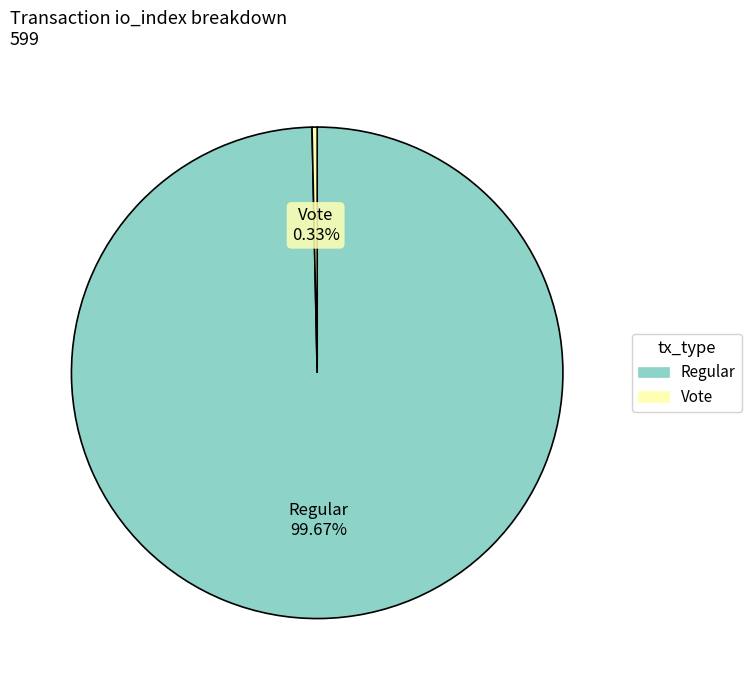

Is there a majority slice in this chart?

Yes